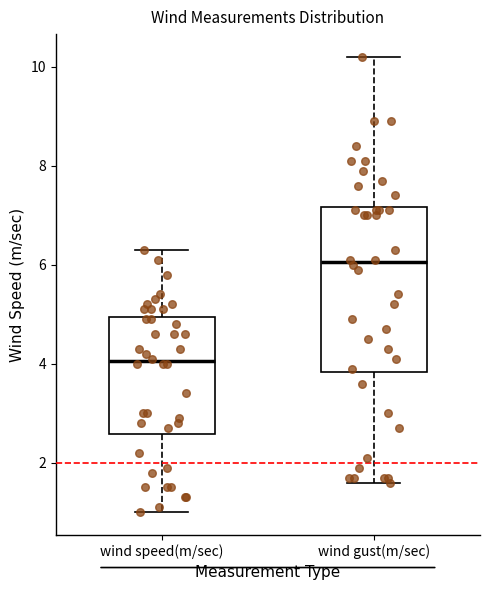

Reading left to right, read every box against the y-axis: the position of its median line, the range the box covers, and the ends of its whiskers. The values are not printed on the chart, so give them approximately, as read against the axis.

wind speed(m/sec): median 4.0, box 2.6 to 5.0, whiskers 1.0 to 6.4
wind gust(m/sec): median 6.0, box 3.8 to 7.2, whiskers 1.6 to 10.2